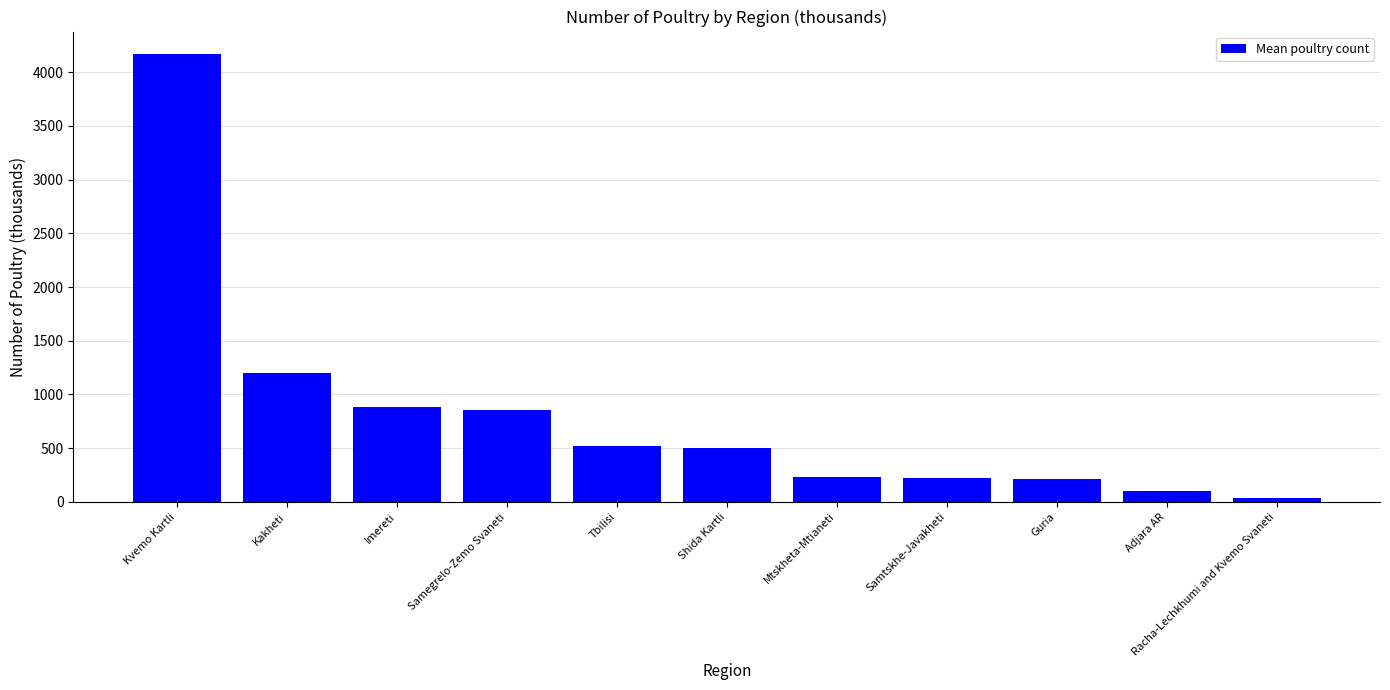

What is the label of the 10th bar from the left?

Adjara AR